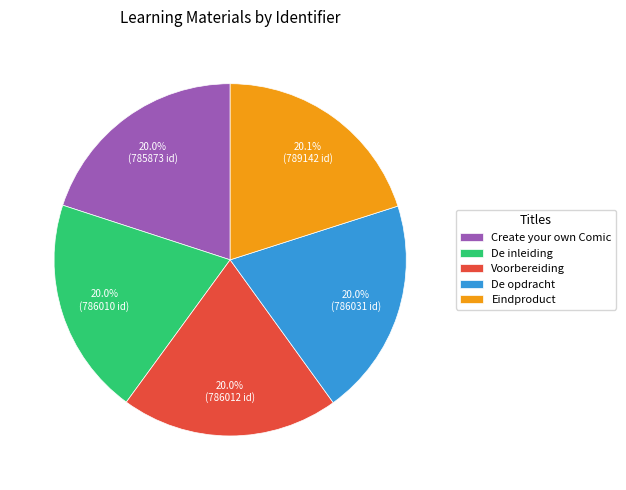

Count the number of slices in the pie.

5